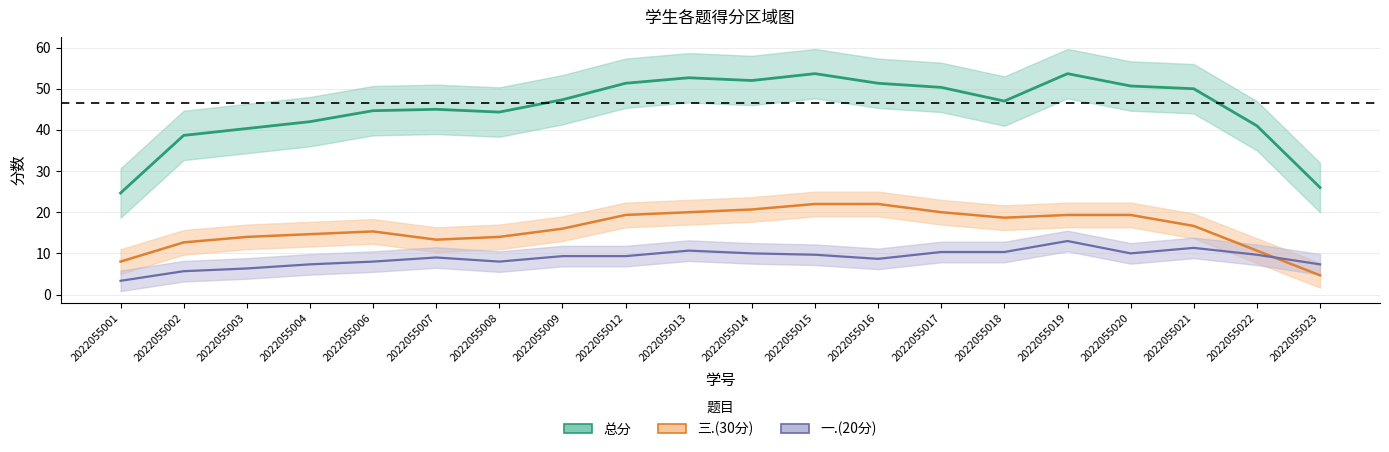

Which series has the widest spread of values?

总分